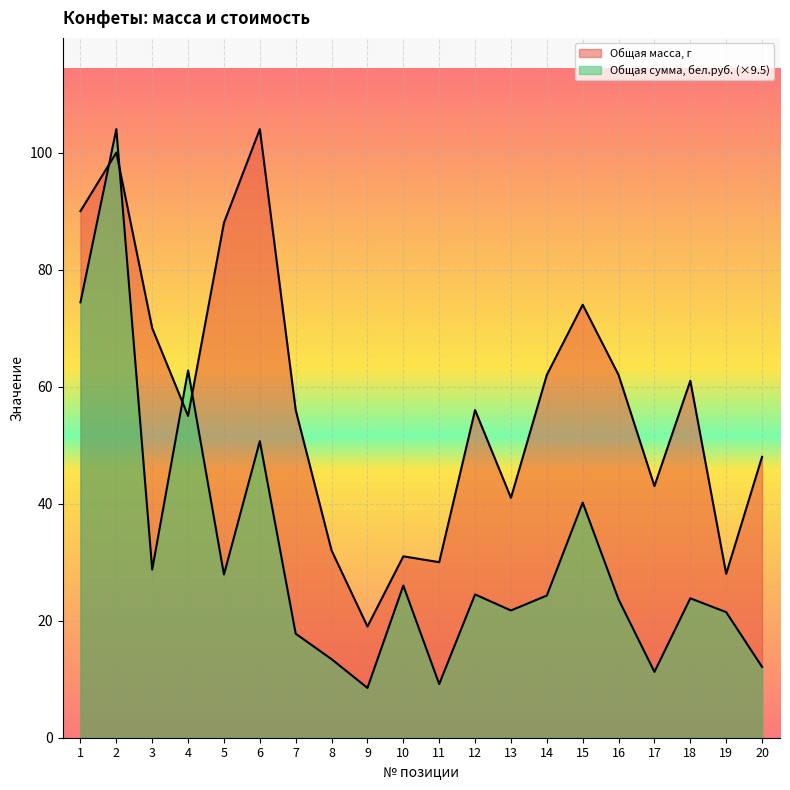

At which category does the chart reach its peak across all series?

6